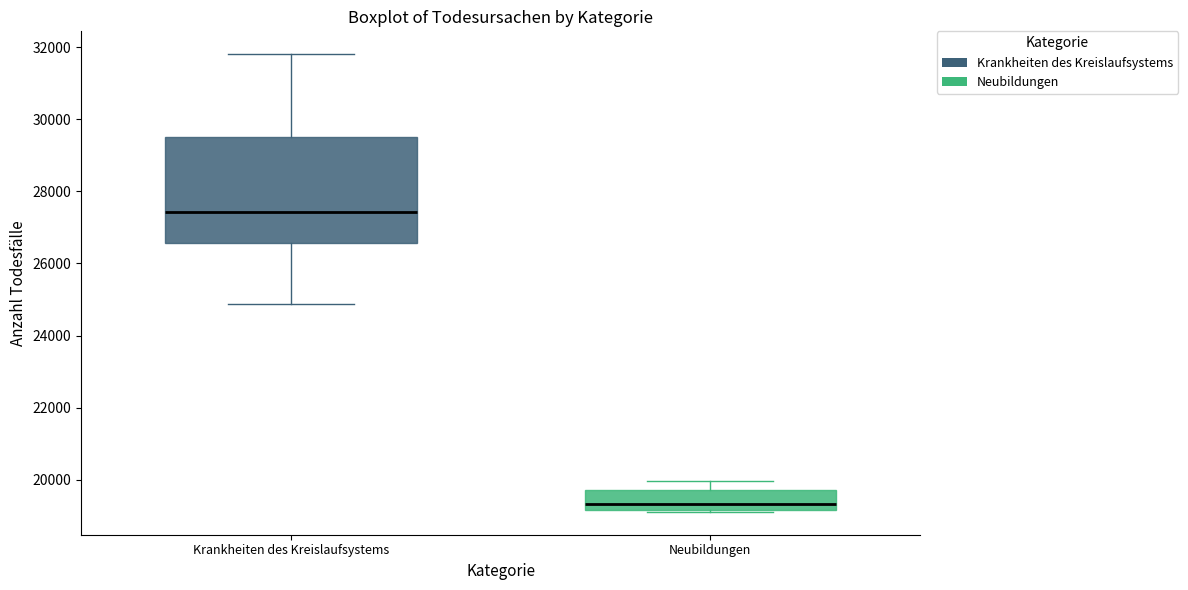

Which box has the lowest median line?

Neubildungen